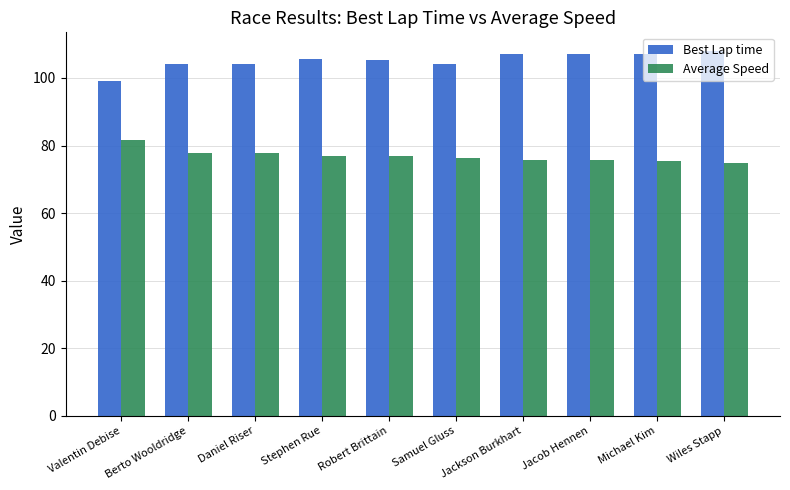

What value does the Average Speed series have at Samuel Gluss?

76.3